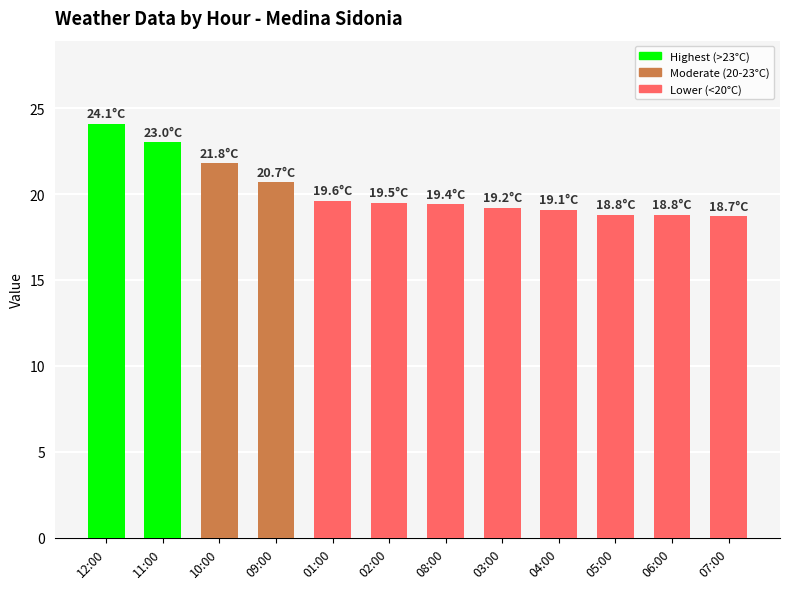

The value at 01:00 is 19.6. True or false?

True